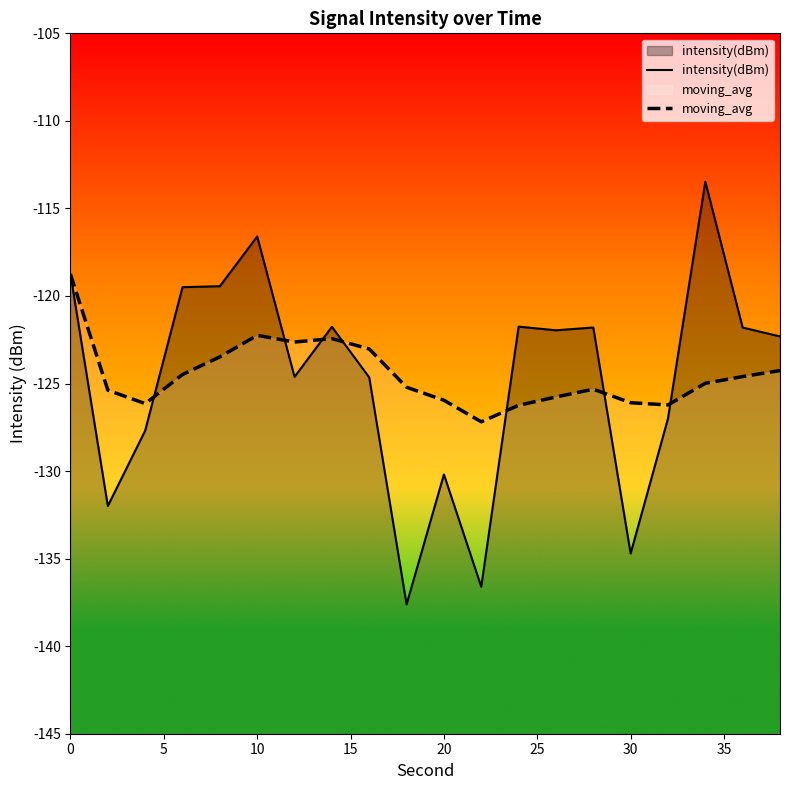

The intensity(dBm) series shows -130.2 at 20. True or false?

True